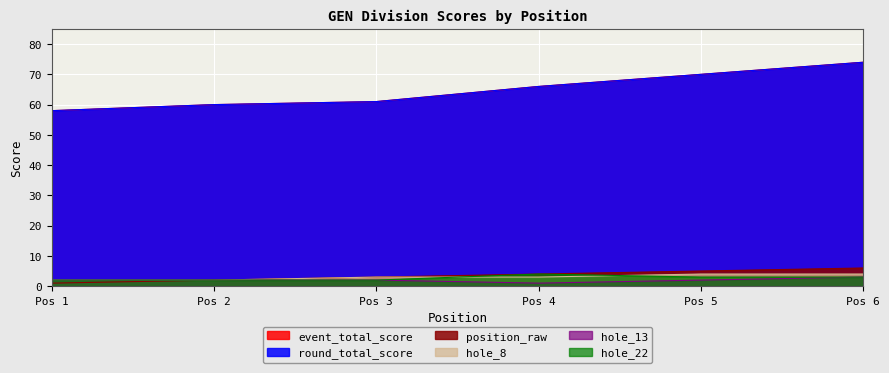

True or false: event_total_score and hole_13 intersect in this chart.

False